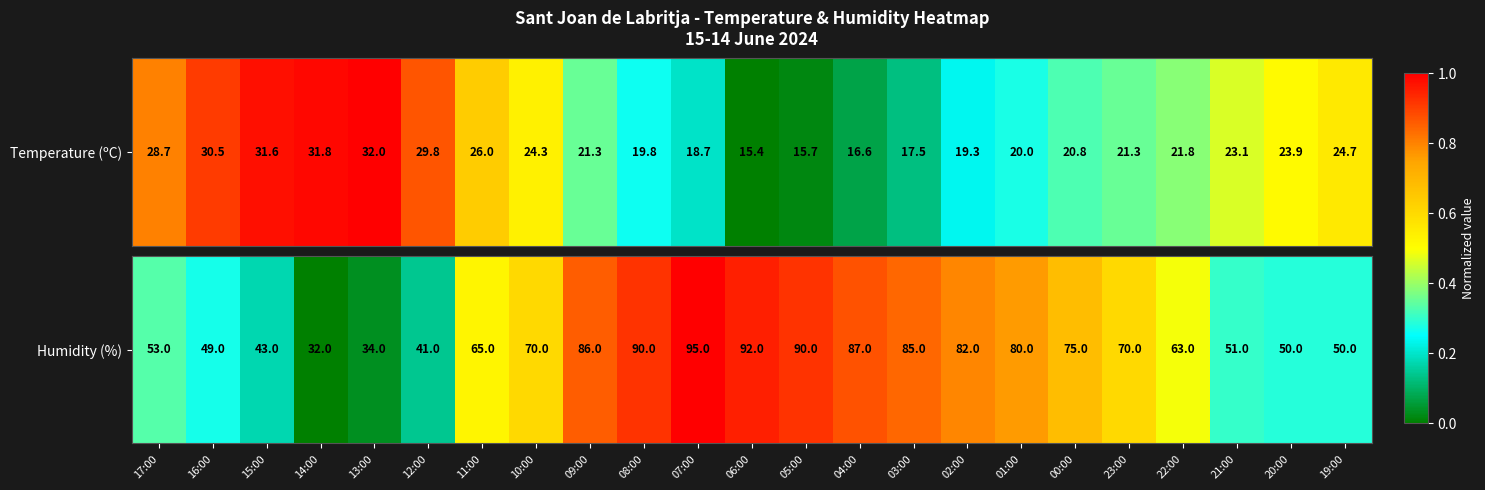

What is the sum of the values at 10:00 and 04:00?

1.5